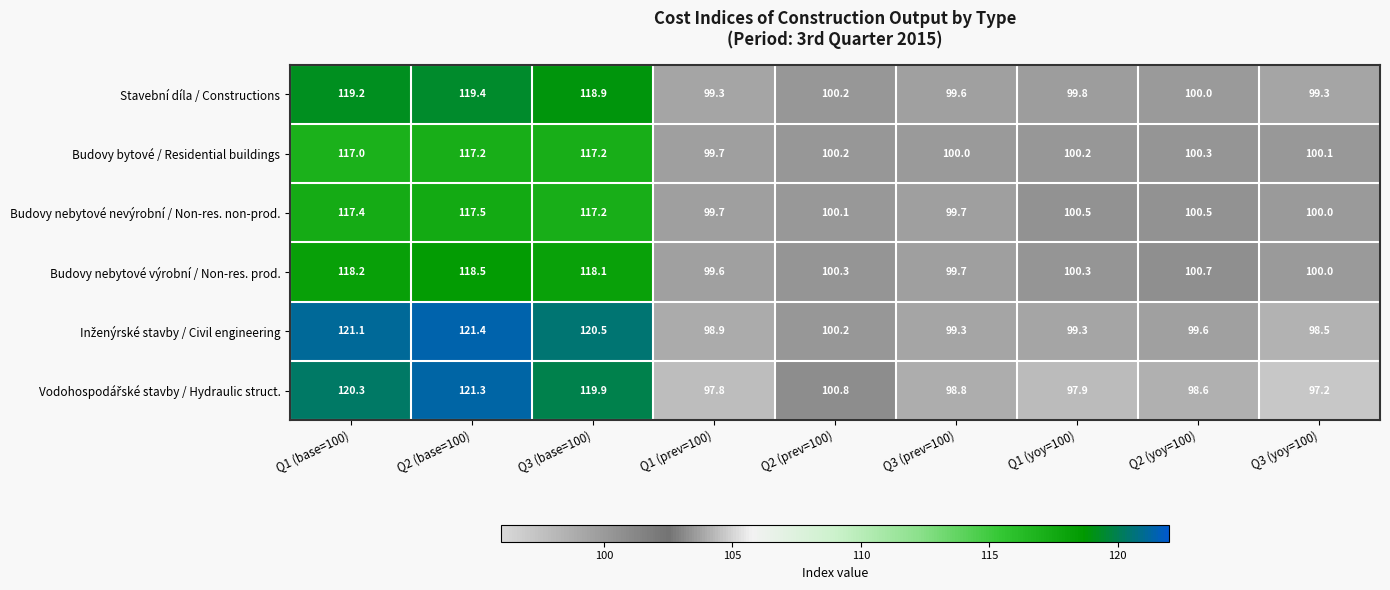

Which series changed the most between Q3 (prev=100) and Q2 (yoy=100)?

Budovy nebytové výrobní / Non-res. prod.